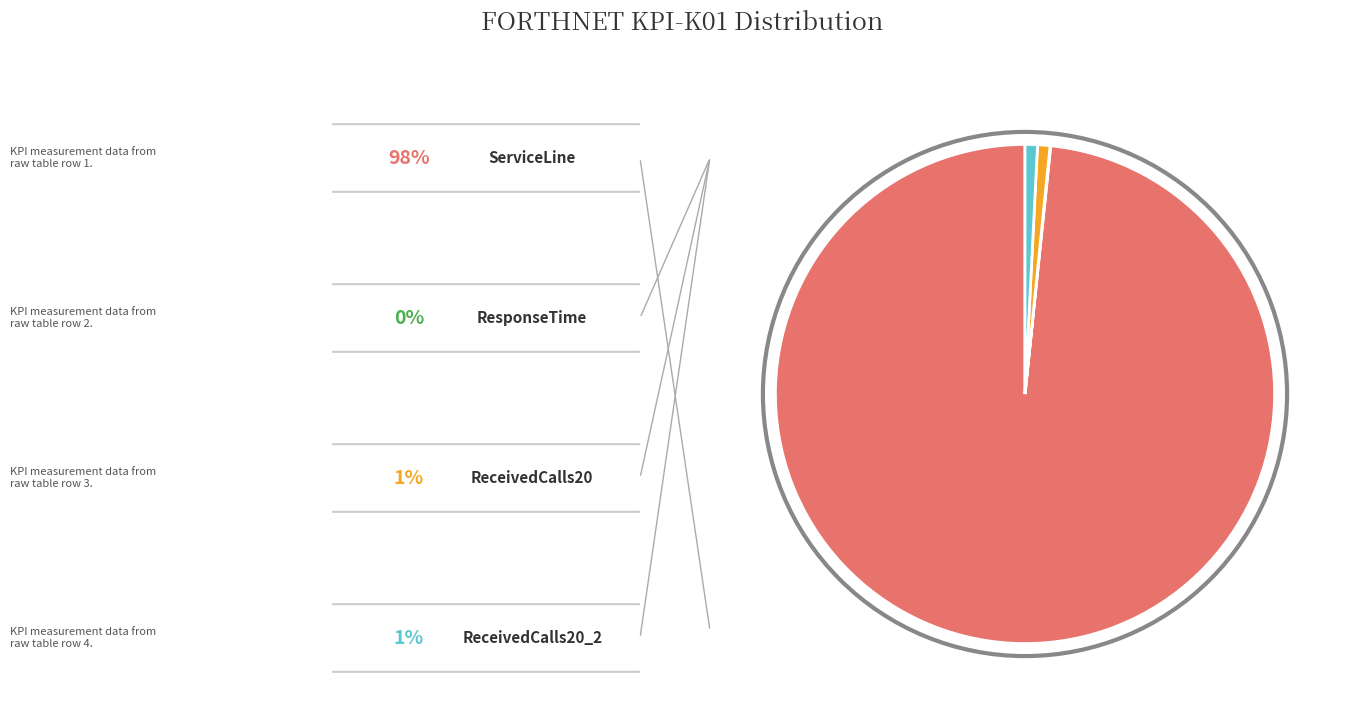

Does any single category account for the majority?

Yes